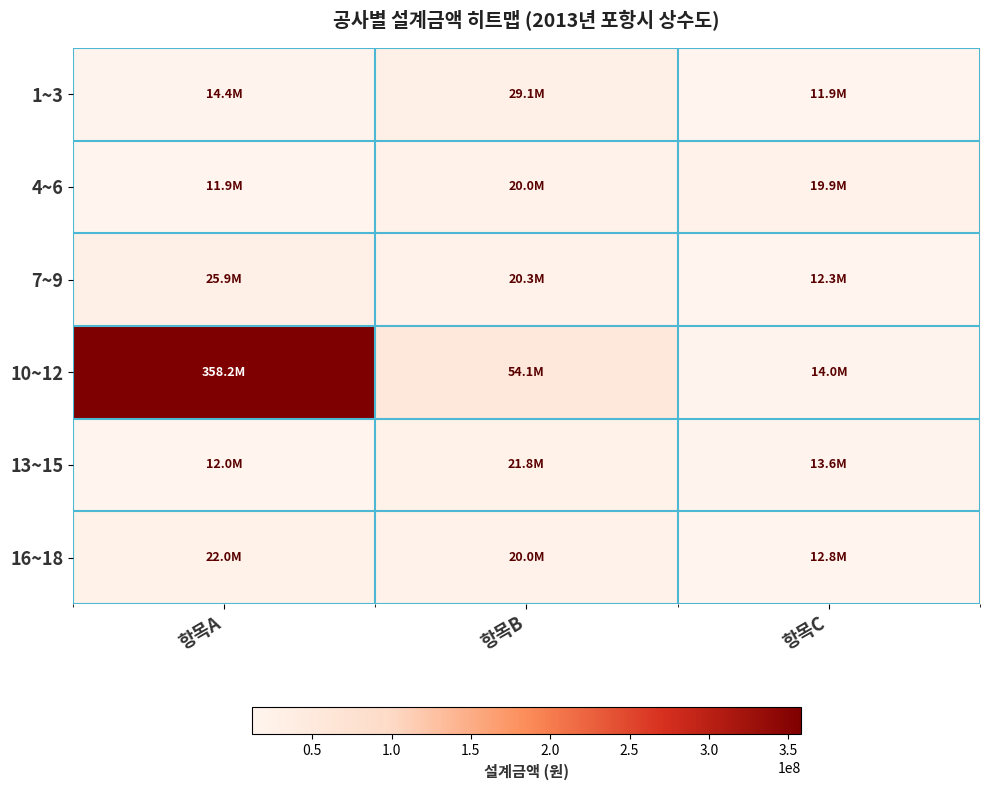

Reading left to right, transcribe all the data shown in this chart.

1~3: 항목A=14435241	항목B=29149560	항목C=11870000
4~6: 항목A=11865000	항목B=19965000	항목C=19943000
7~9: 항목A=25860000	항목B=20300000	항목C=12283000
10~12: 항목A=358194000	항목B=54142000	항목C=13996000
13~15: 항목A=12000000	항목B=21827000	항목C=13567000
16~18: 항목A=22000000	항목B=20000000	항목C=12770000